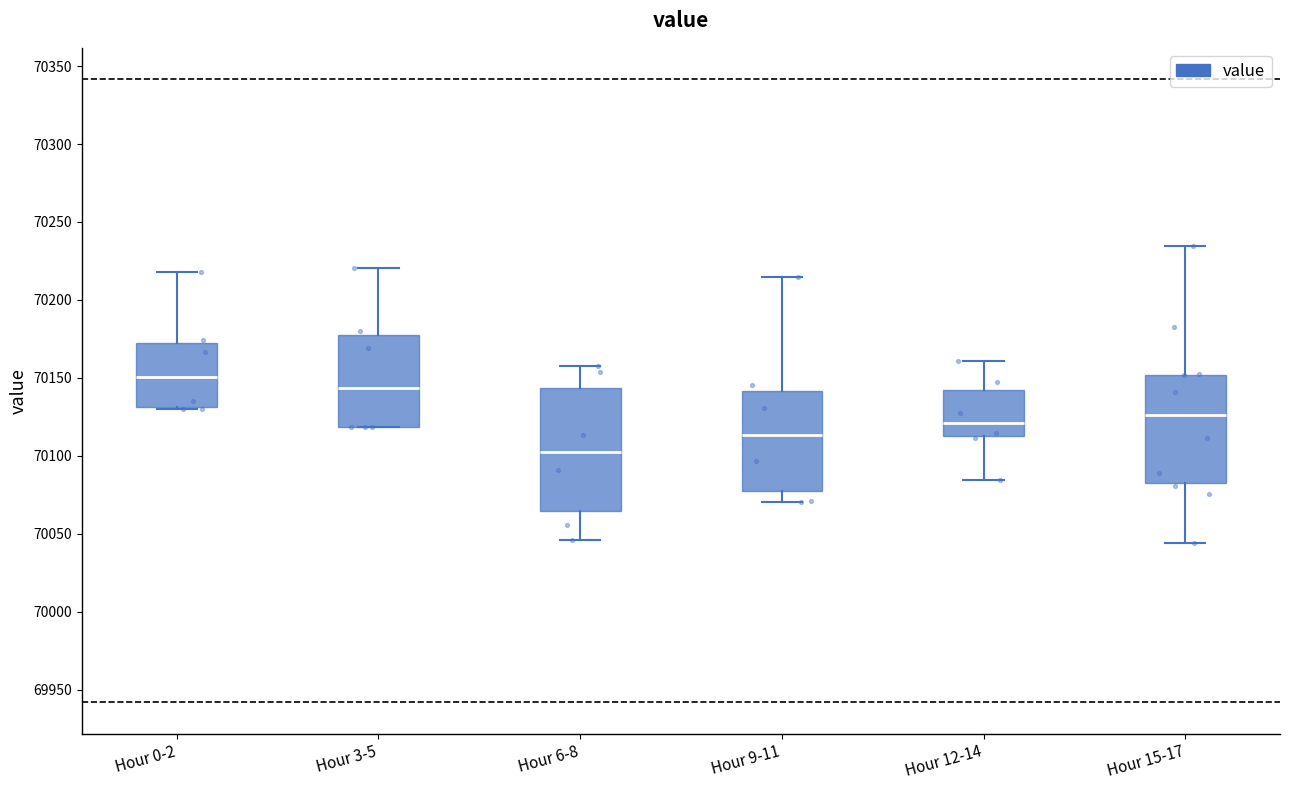

Where does the lower whisker of the box for Hour 15-17 end on the y-axis? The values are not printed on the chart, so give them approximately, as read against the axis.

70045